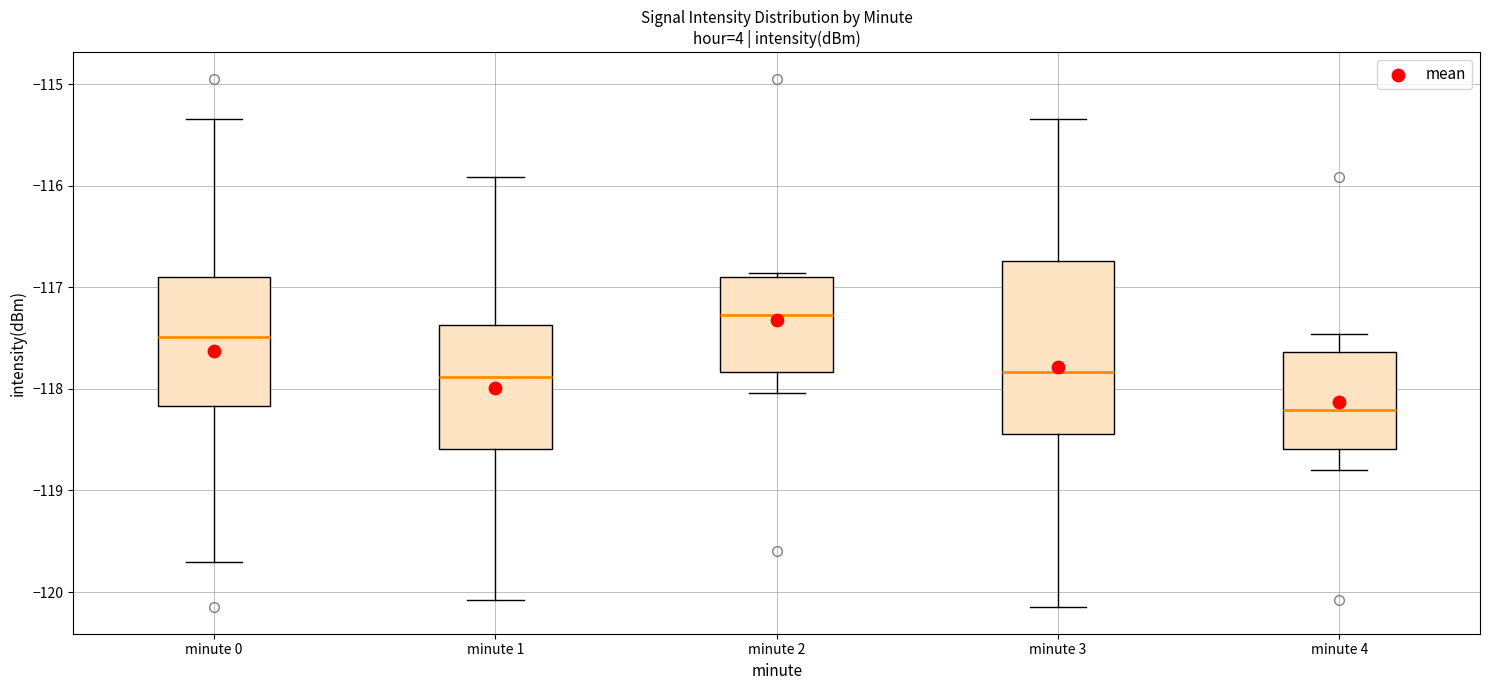

Comparing the boxes themselves (not the whiskers), which one is the tallest?

minute 3